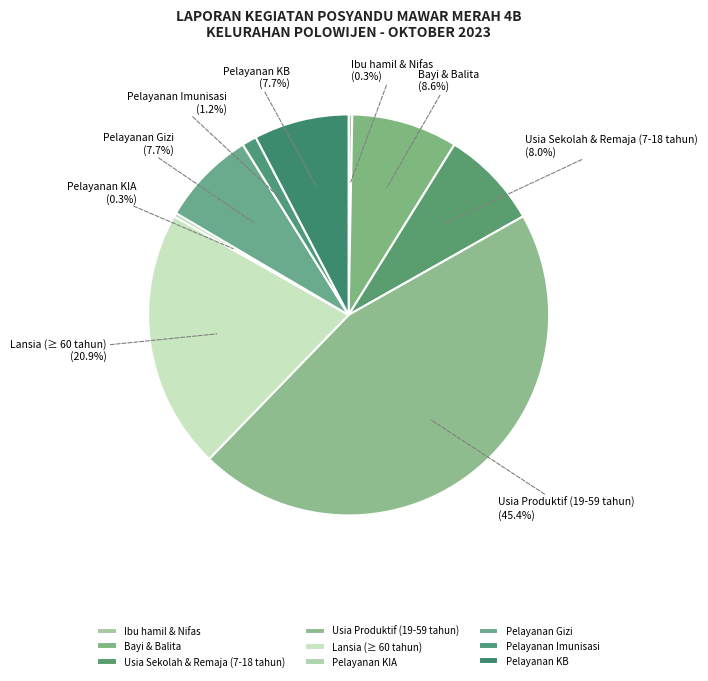

What percentage do Pelayanan KIA and Lansia (≥ 60 tahun) together represent?

21.2%